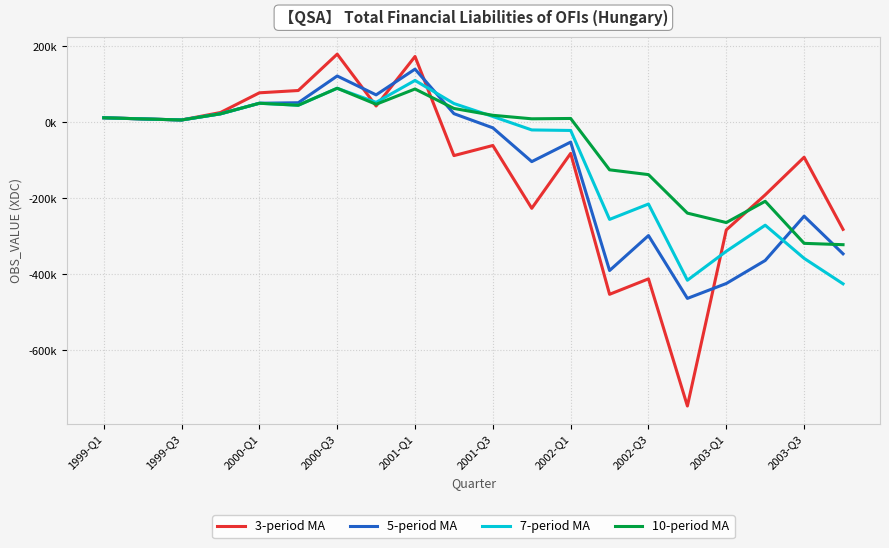

Does the chart display data point markers on the line(s)?

No